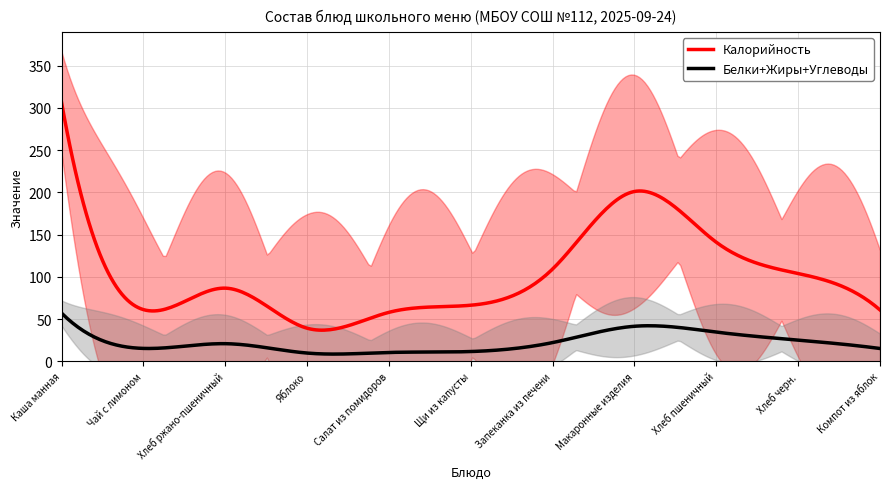

Which has a higher value, Хлеб ржано-пшеничный or Чай с лимоном?

Хлеб ржано-пшеничный